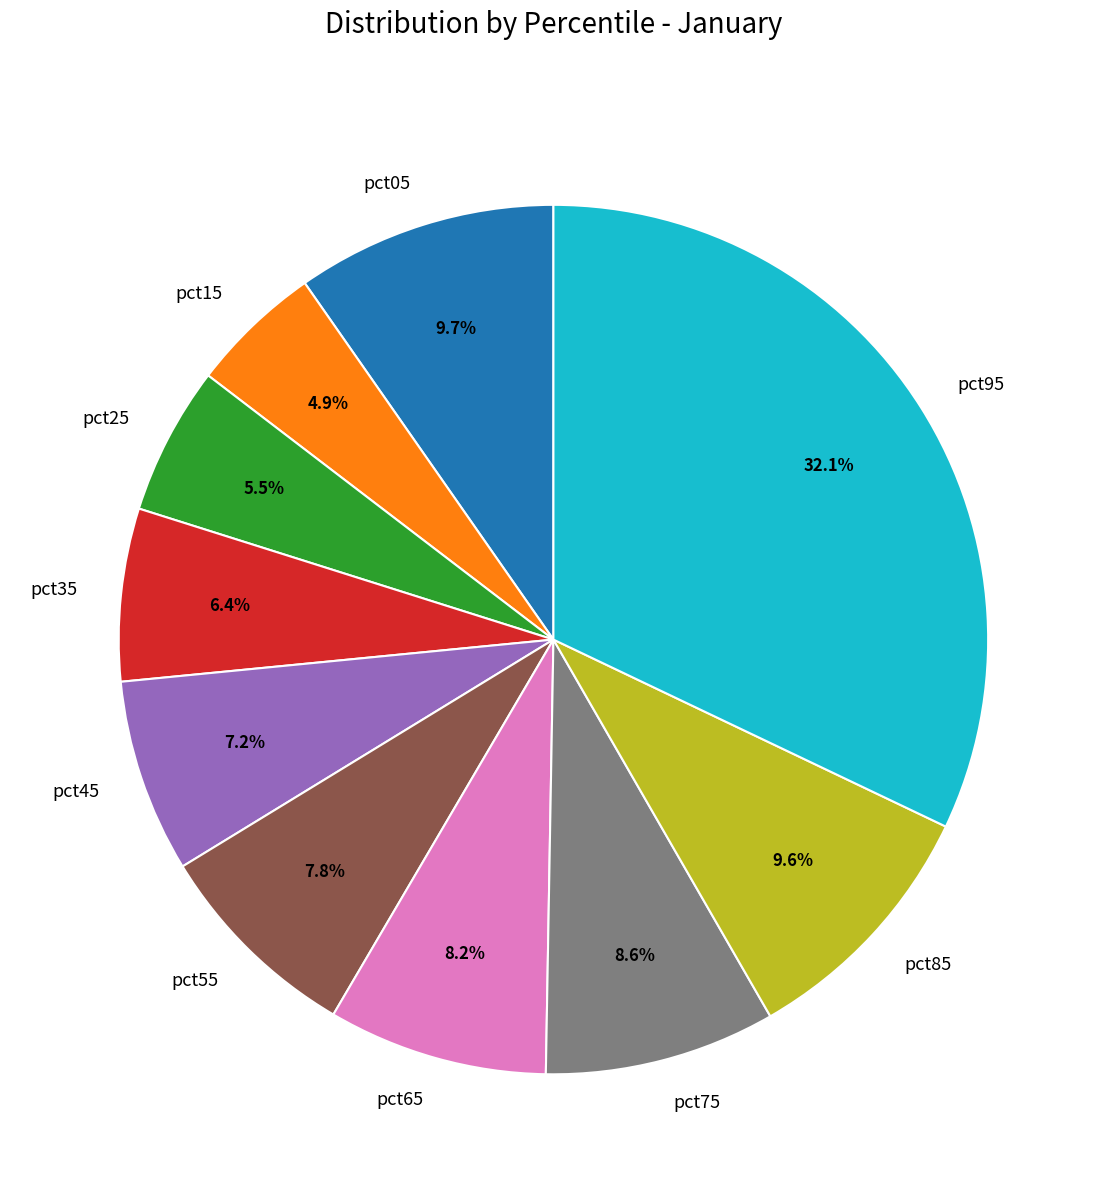

What percentage is the pct85 slice, to the nearest percent?

10%